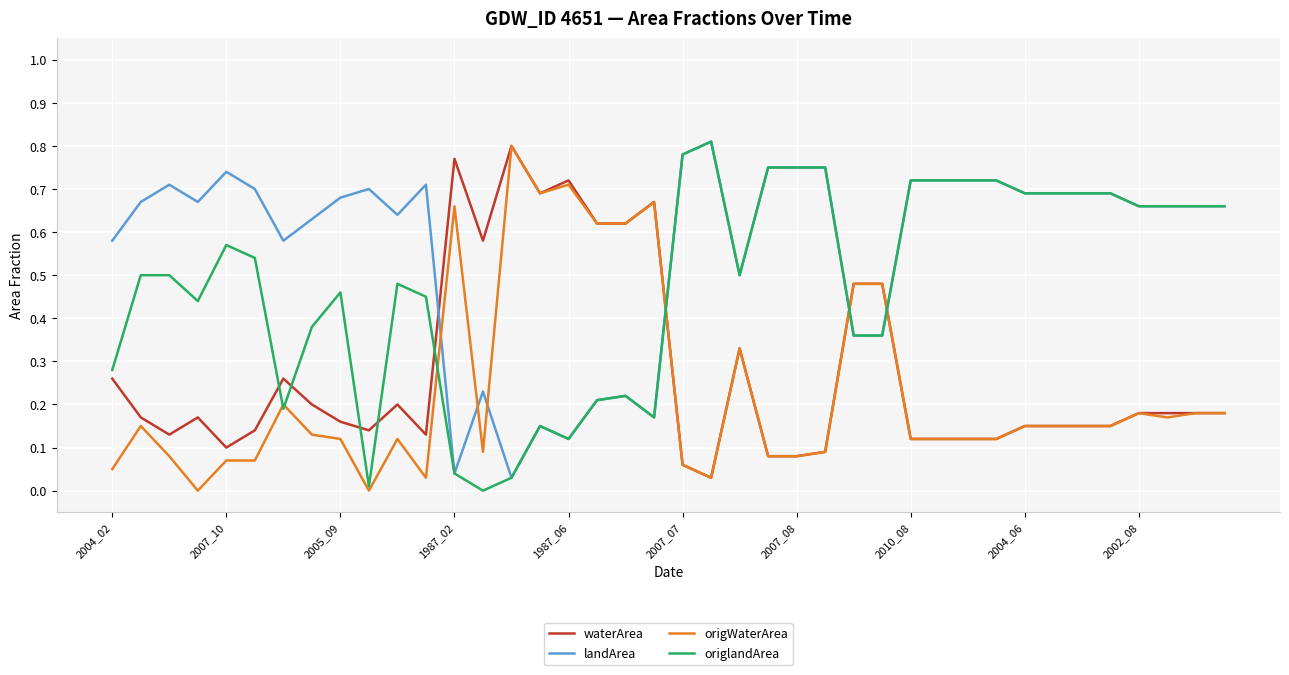

What are all the series names shown in the legend?

waterArea, landArea, origWaterArea, origlandArea